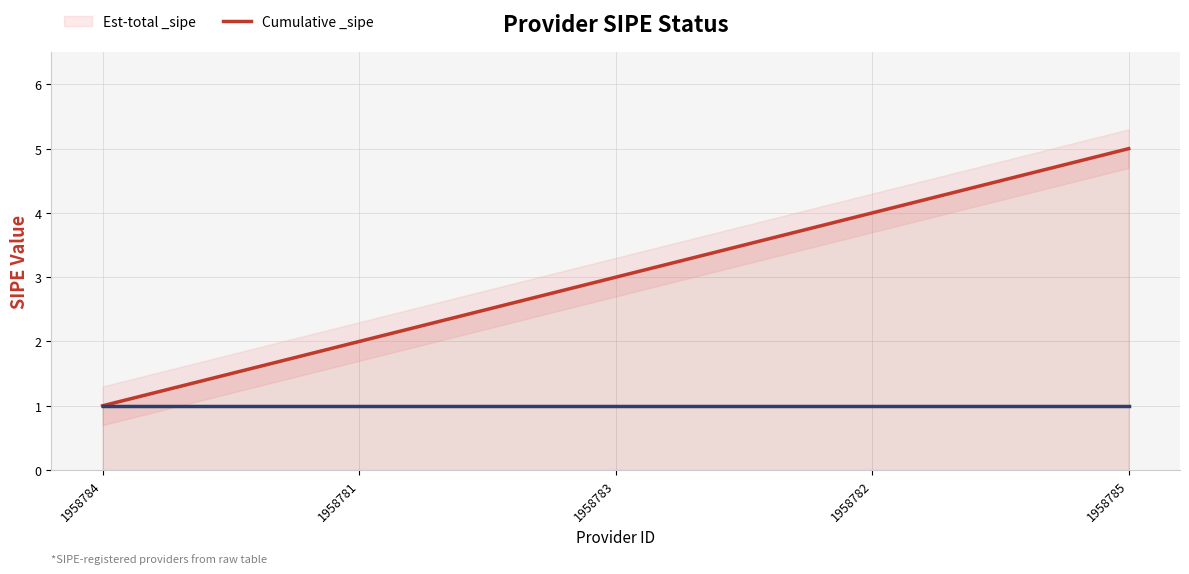

Is it true that the value at 1958784 is 1?

True